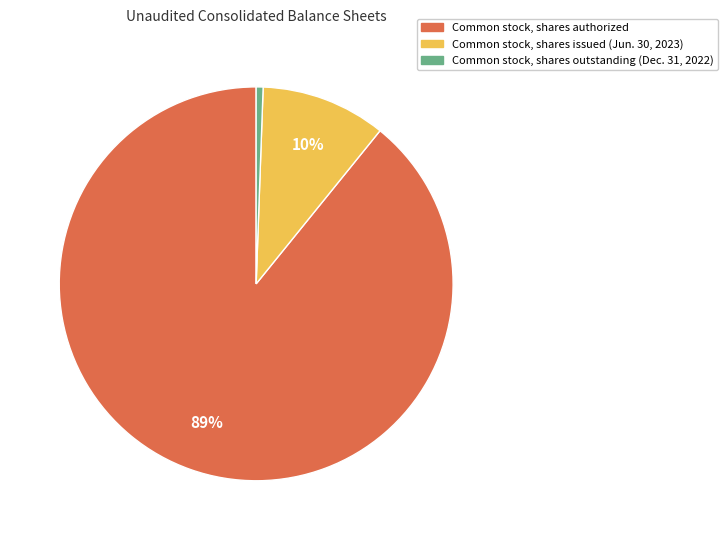

Which category has the biggest portion of the pie?

Common stock, shares authorized